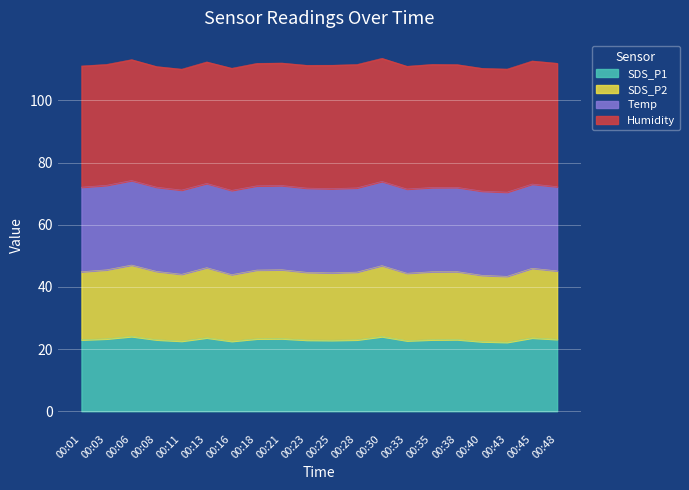

Which series has the widest spread of values?

SDS_P2